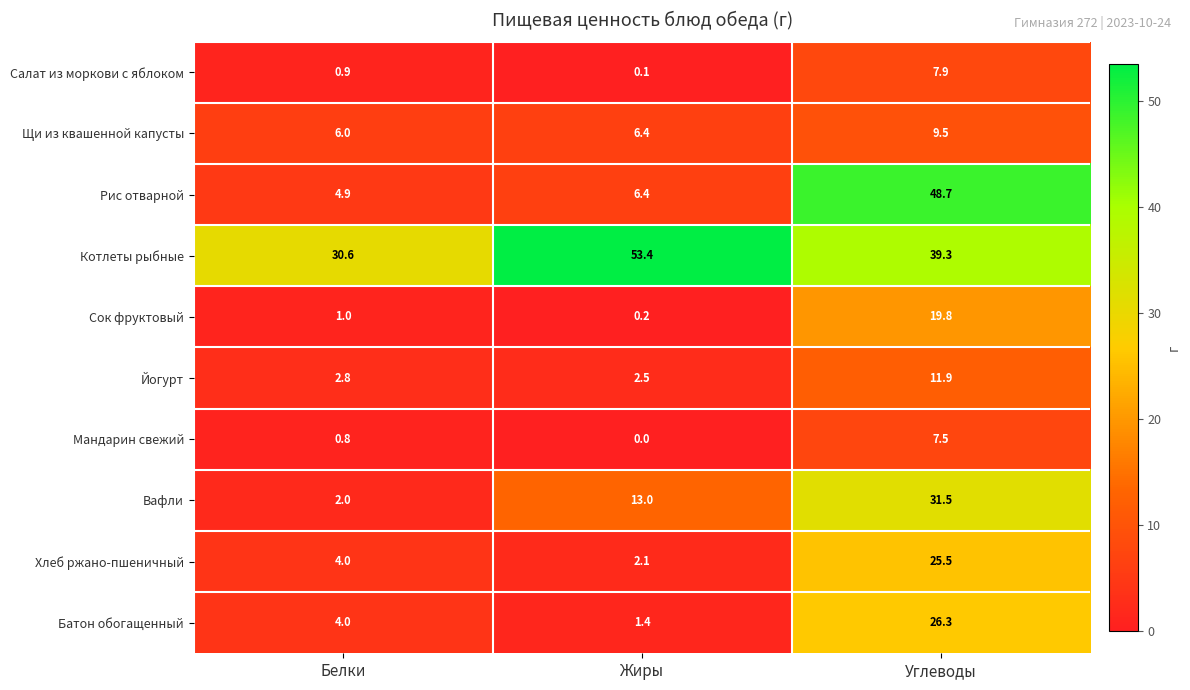

At which category is the sum across all series the highest?

Углеводы